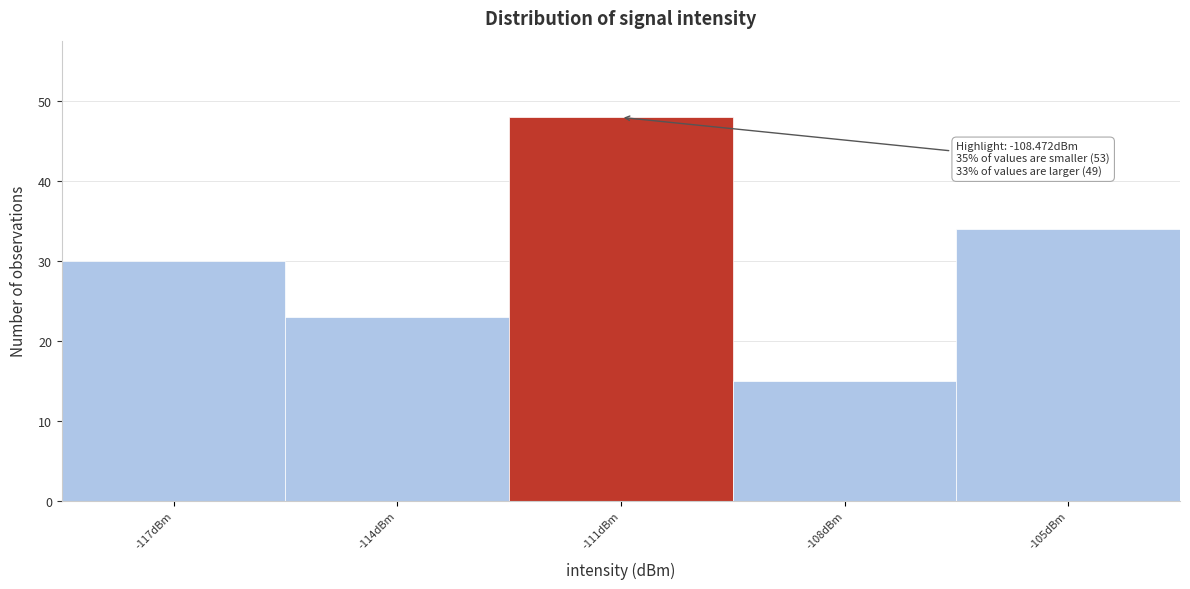

Reading right to left, list all the values displayed in this chart.

-105dBm=34	-108dBm=15	-111dBm=48	-114dBm=23	-117dBm=30